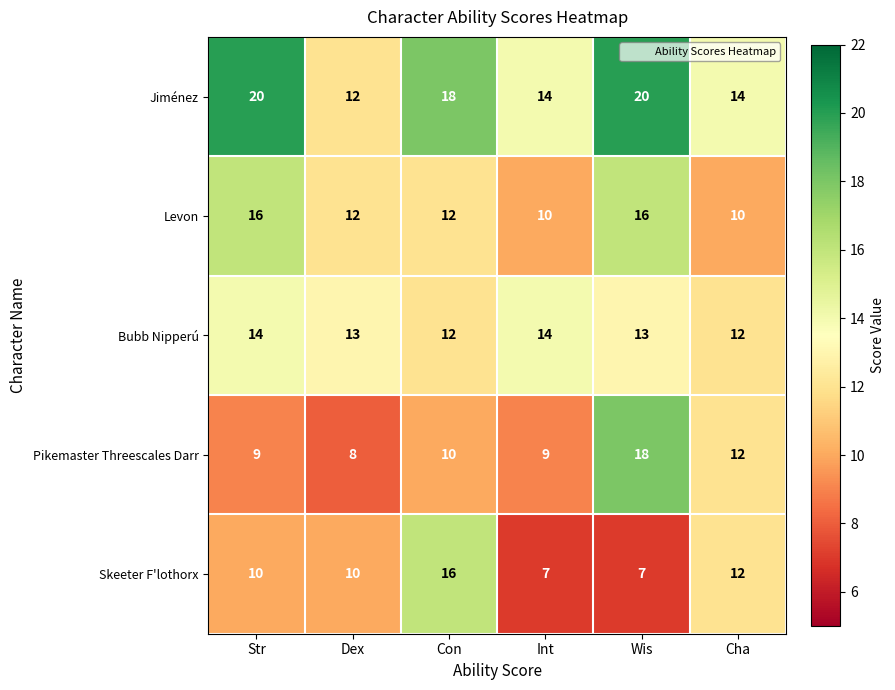

Between Int and Cha, which series saw the biggest shift?

Skeeter F'lothorx